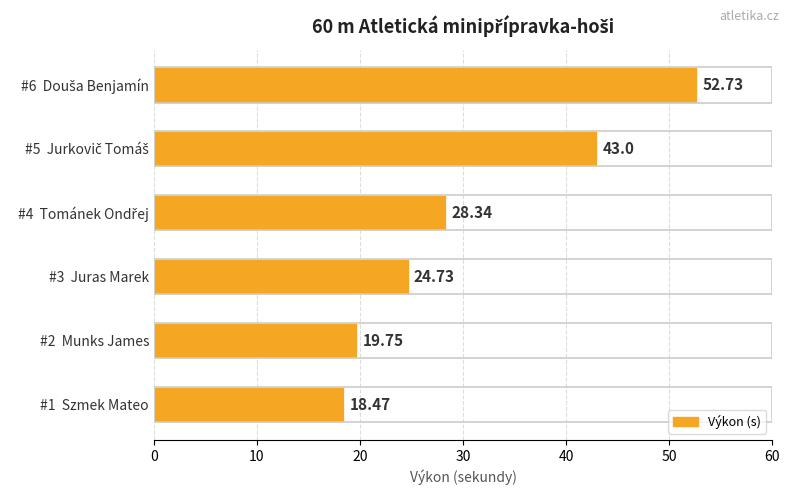

What is the difference between the maximum and second lowest values?

33.0